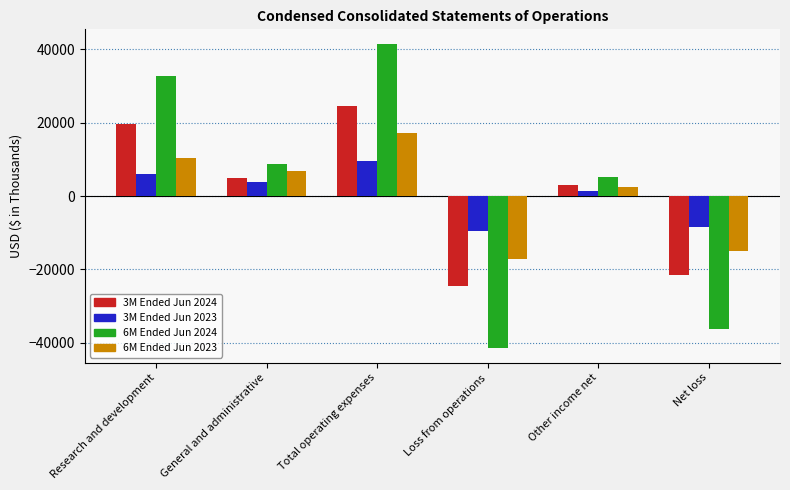

What is the difference between the highest and lowest values at Loss from operations?

31713